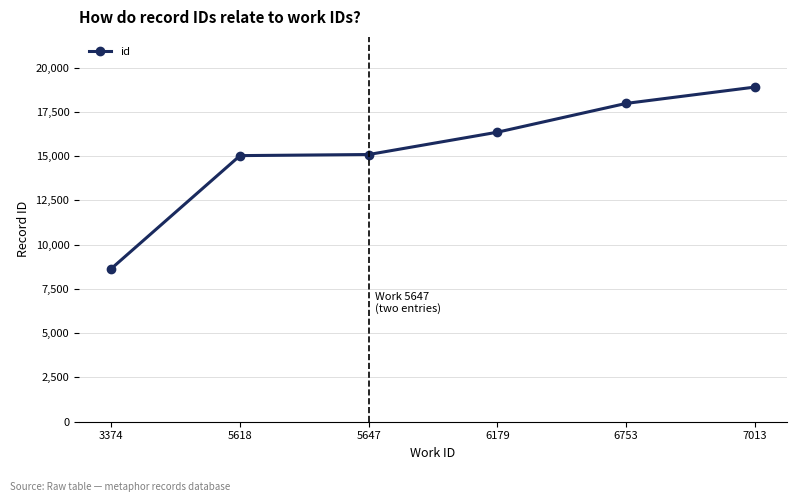

True or false: the data shows 16355 at 6179.

True